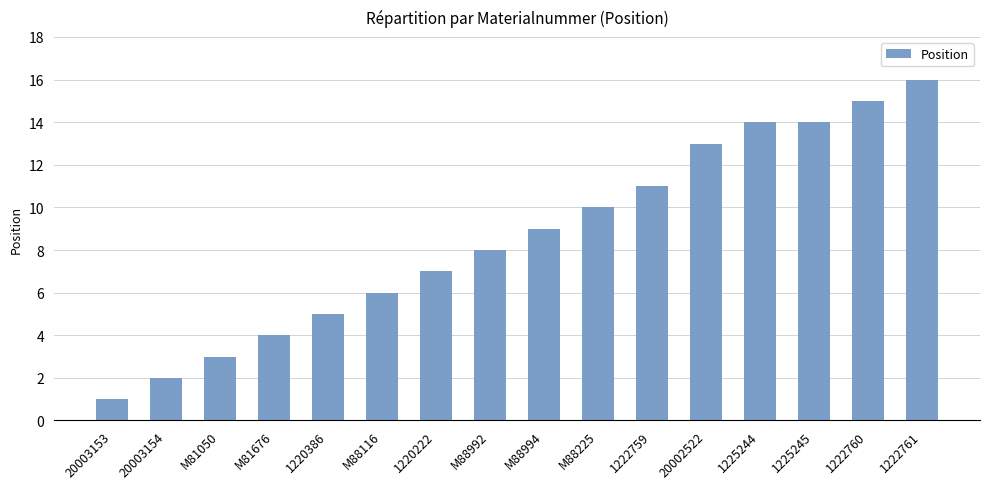

How many categories are shown in the chart?

16